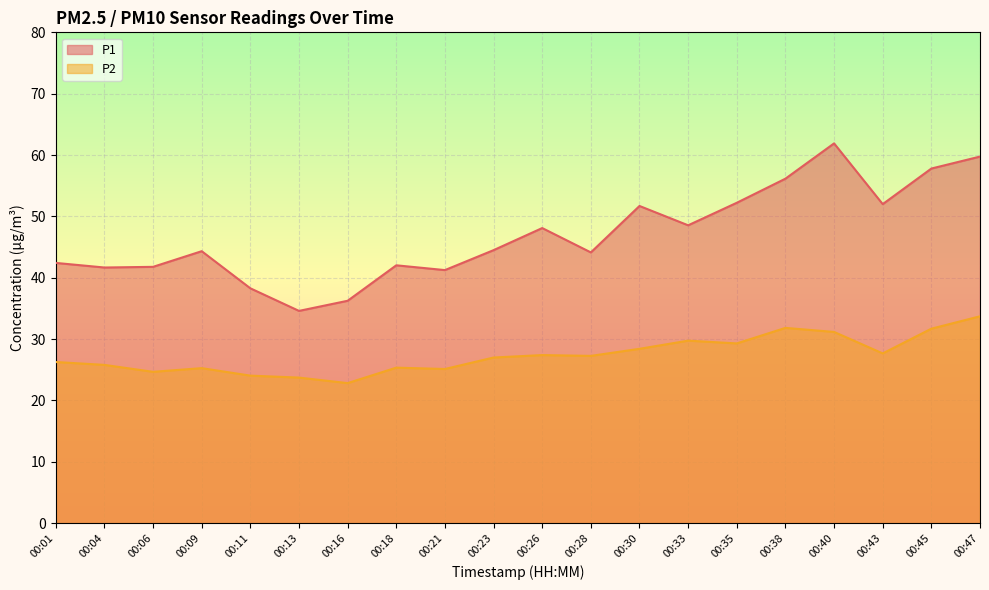

What is the difference between the maximum and minimum values in the P2 series?

10.9